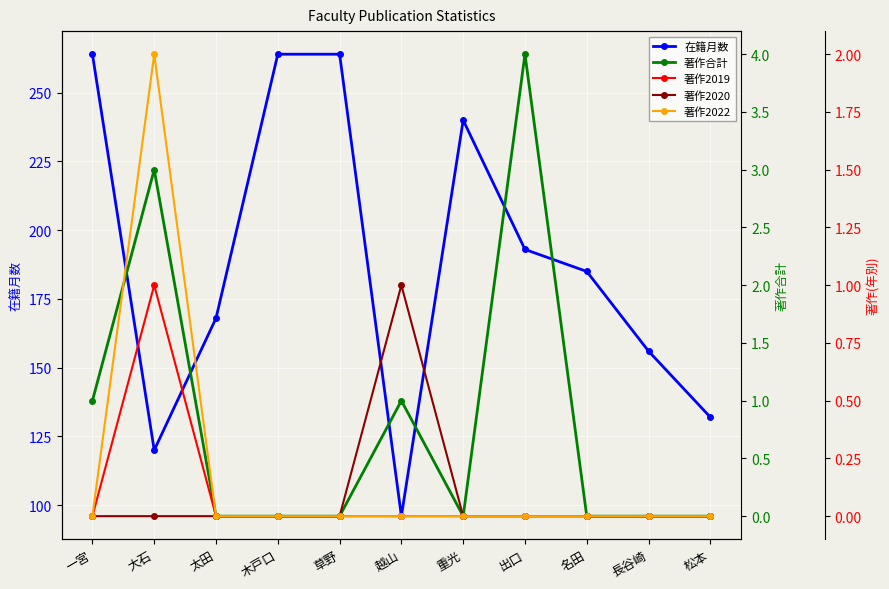

What are all the series names shown in the legend?

在籍月数, 著作合計, 著作2019, 著作2020, 著作2022